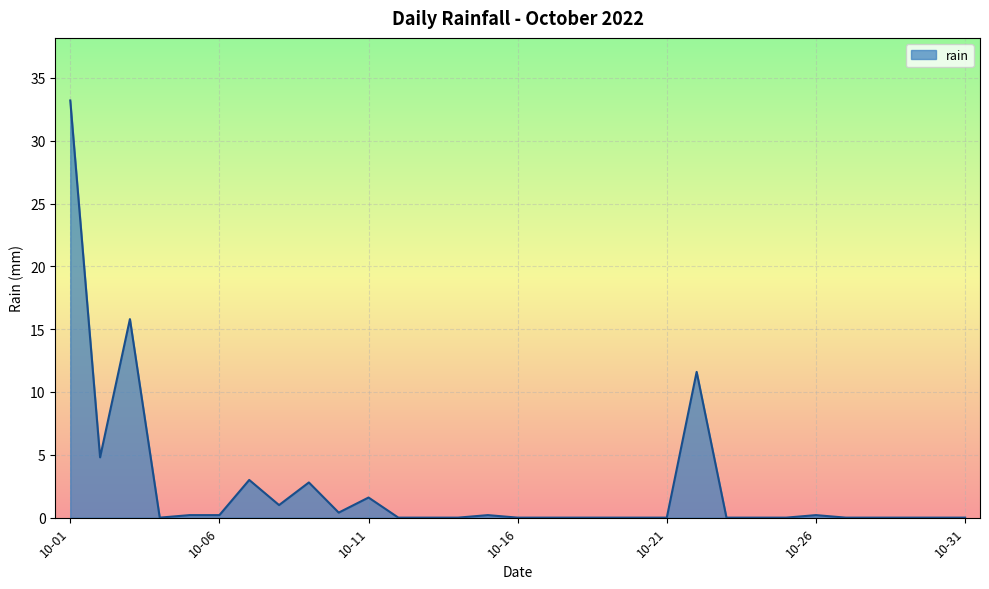

What is the greatest value displayed?

33.2